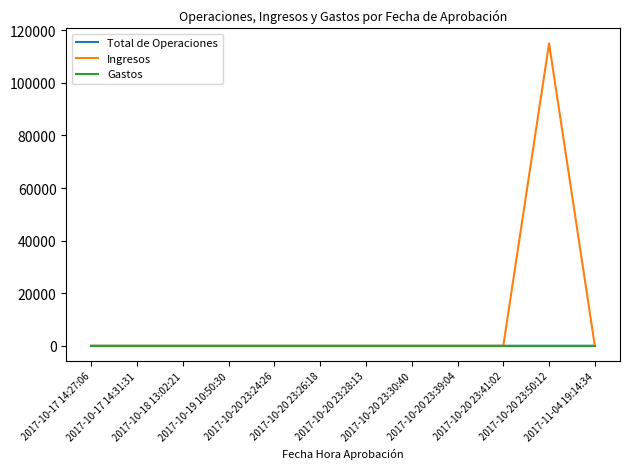

Does the chart have visible grid lines?

No